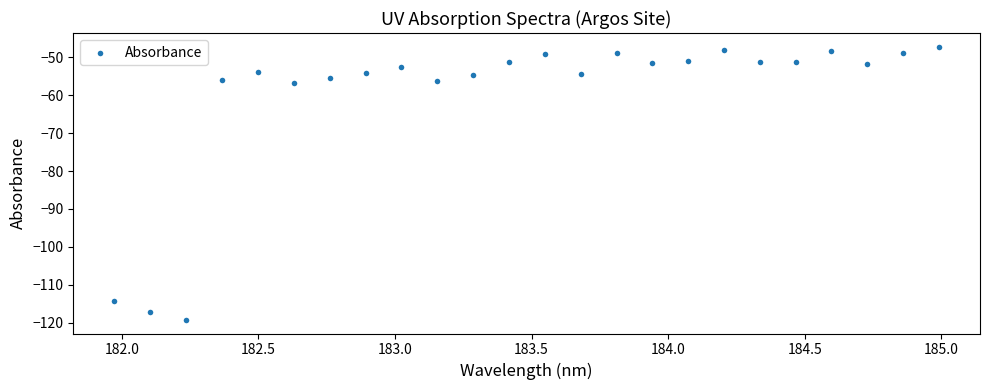

What is the range of X values (max minus min)?

3.0